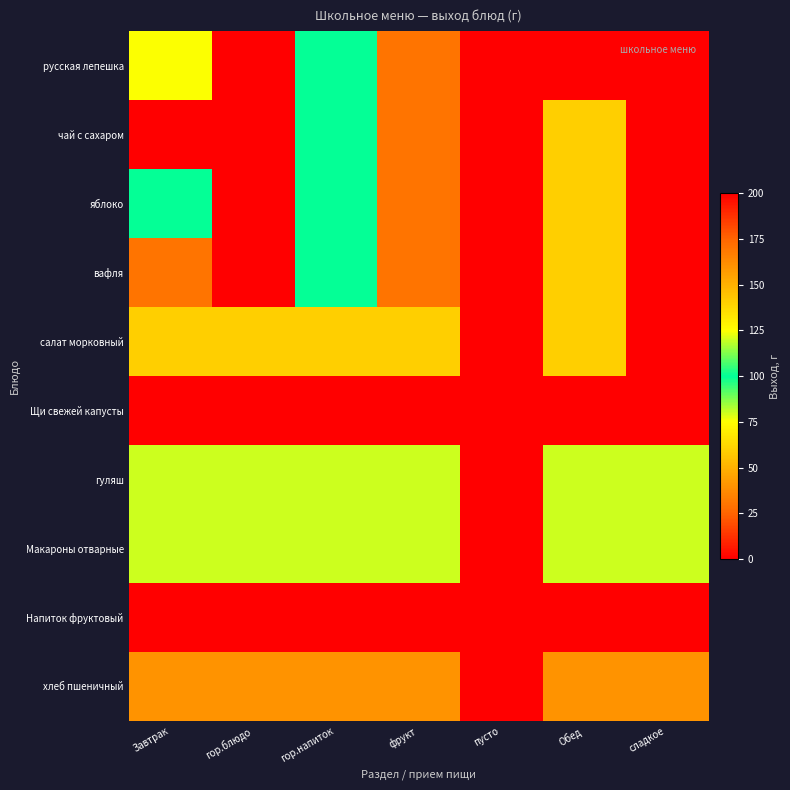

At гор.напиток, list the series in order from largest to smallest.

Щи свежей капусты, Напиток фруктовый, Макароны отварные, русская лепешка, чай с сахаром, яблоко, вафля, гуляш, салат морковный, хлеб пшеничный